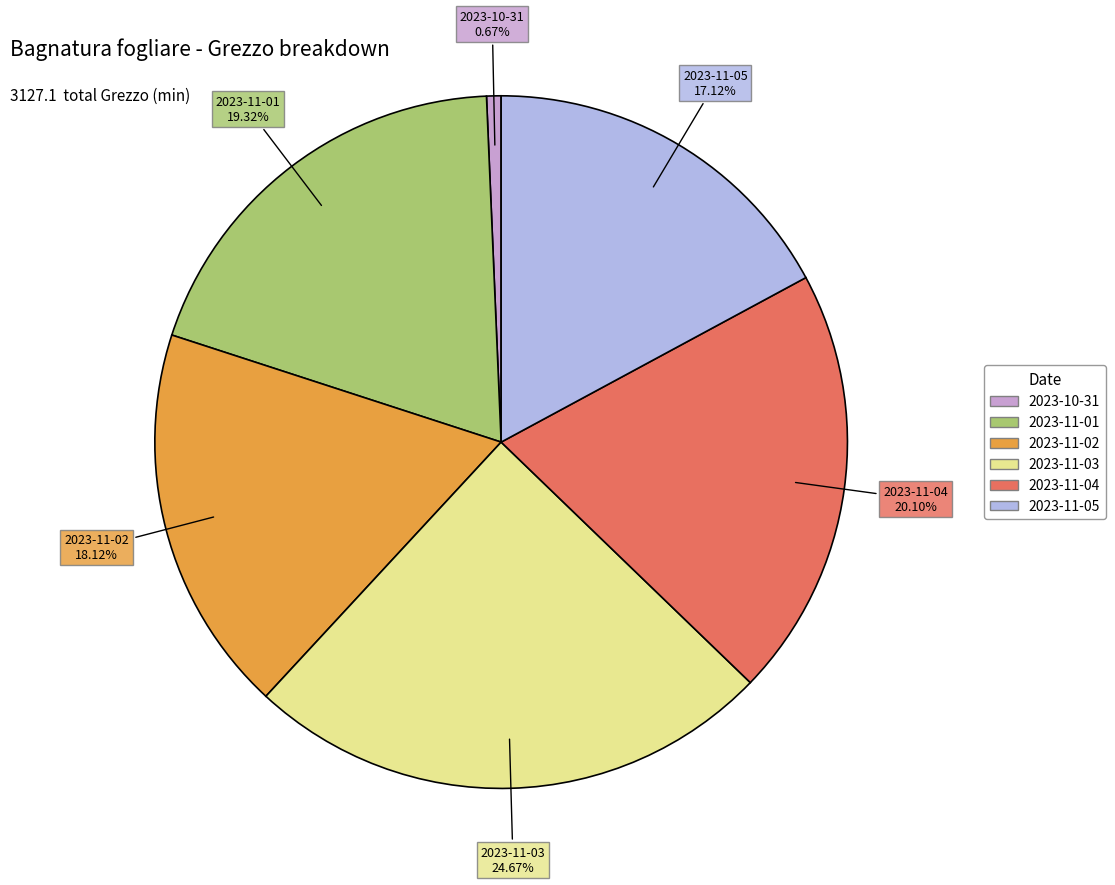

Count the number of slices in the pie.

6